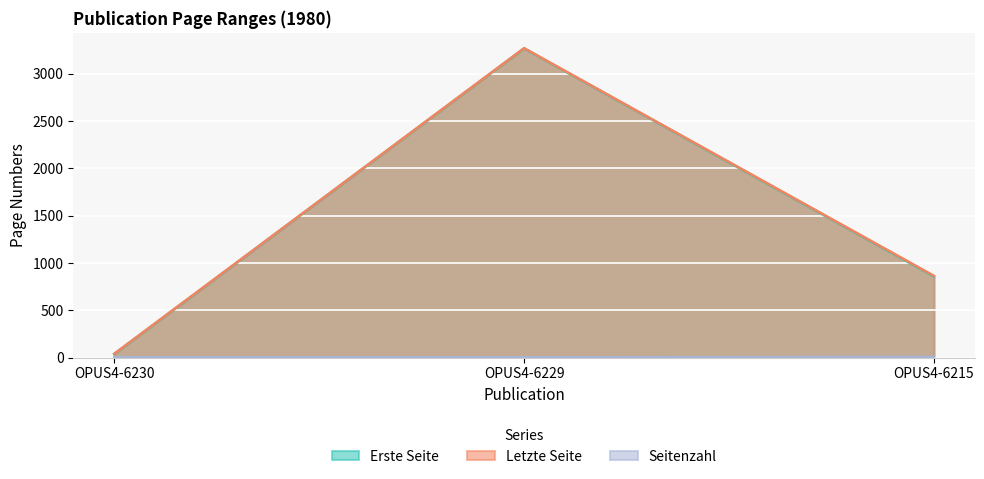

What is the difference between the Seitenzahl values at OPUS4-6215 and OPUS4-6230?

3